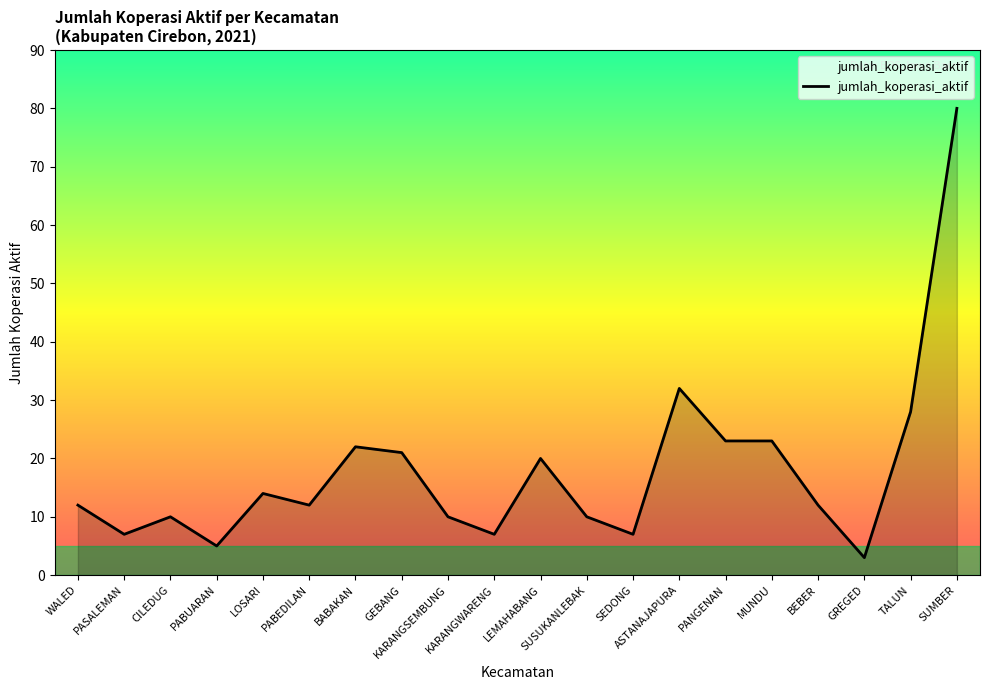

What is the greatest value displayed?

80